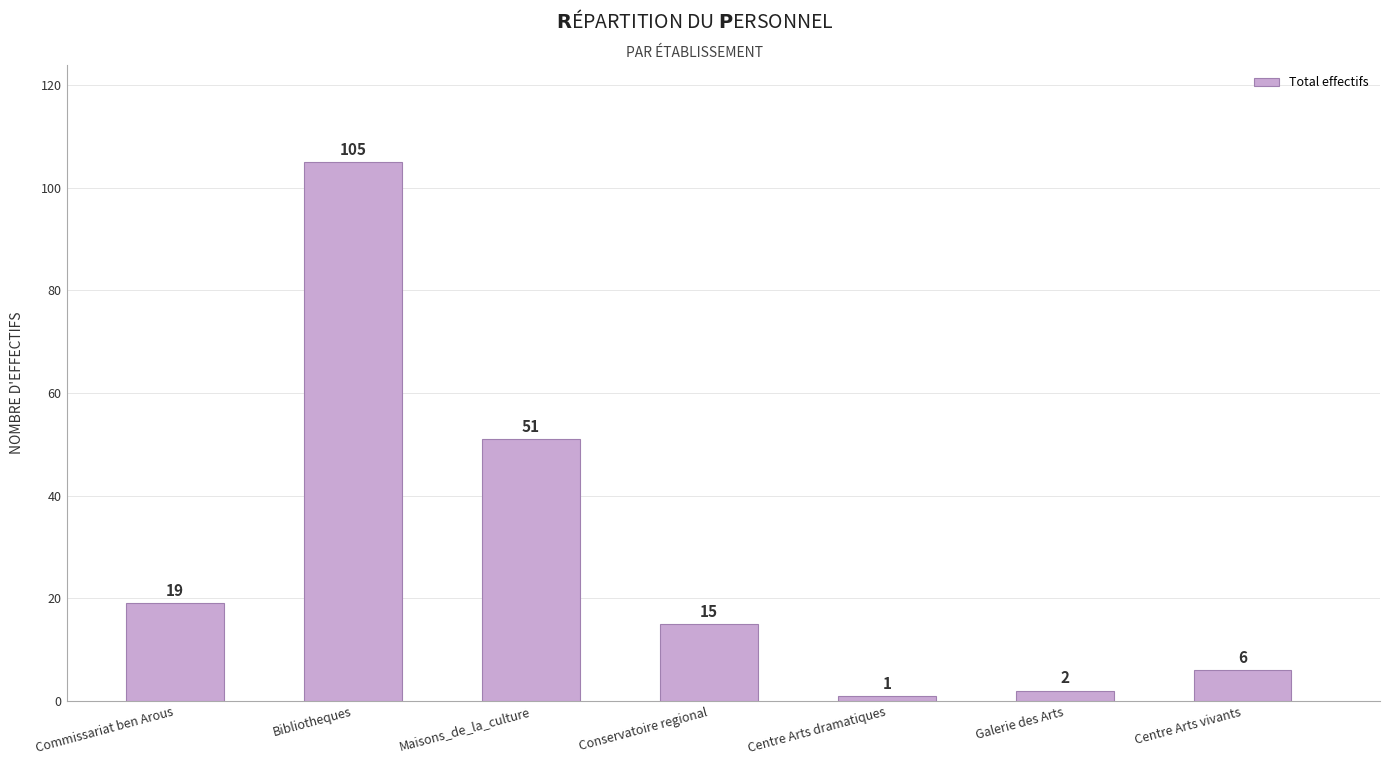

What is the difference between the maximum and minimum values?

104